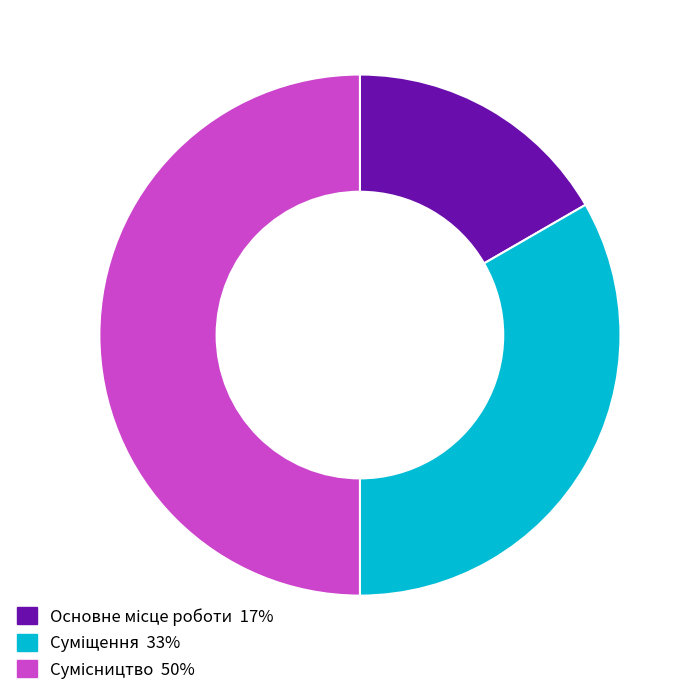

Is Сумісництво the majority of the pie?

No